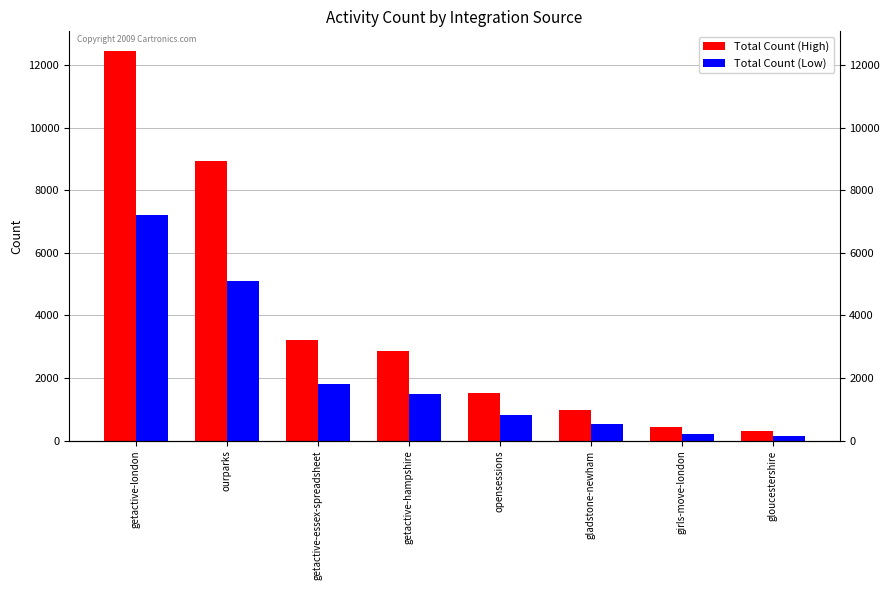

How many groups of bars are there?

8